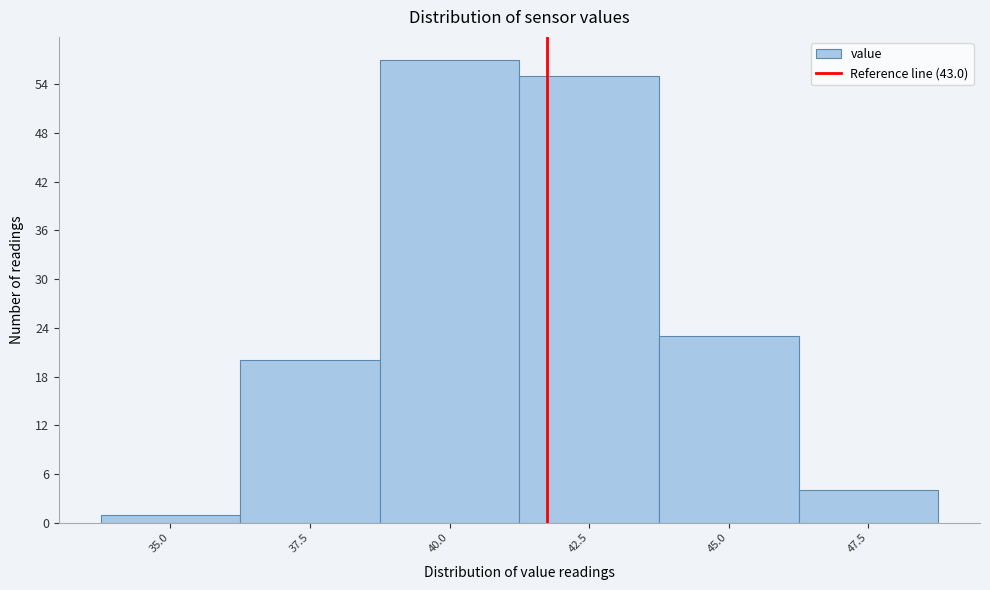

Reading left to right, extract all data points from this chart.

1	20	57	55	23	4